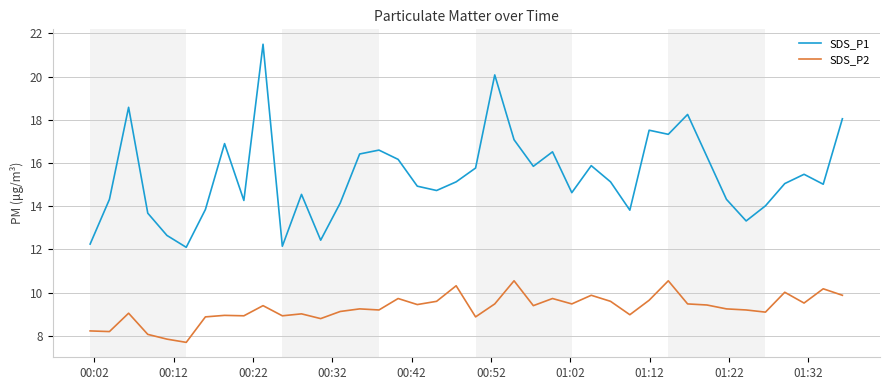

True or false: SDS_P1 and SDS_P2 intersect in this chart.

False